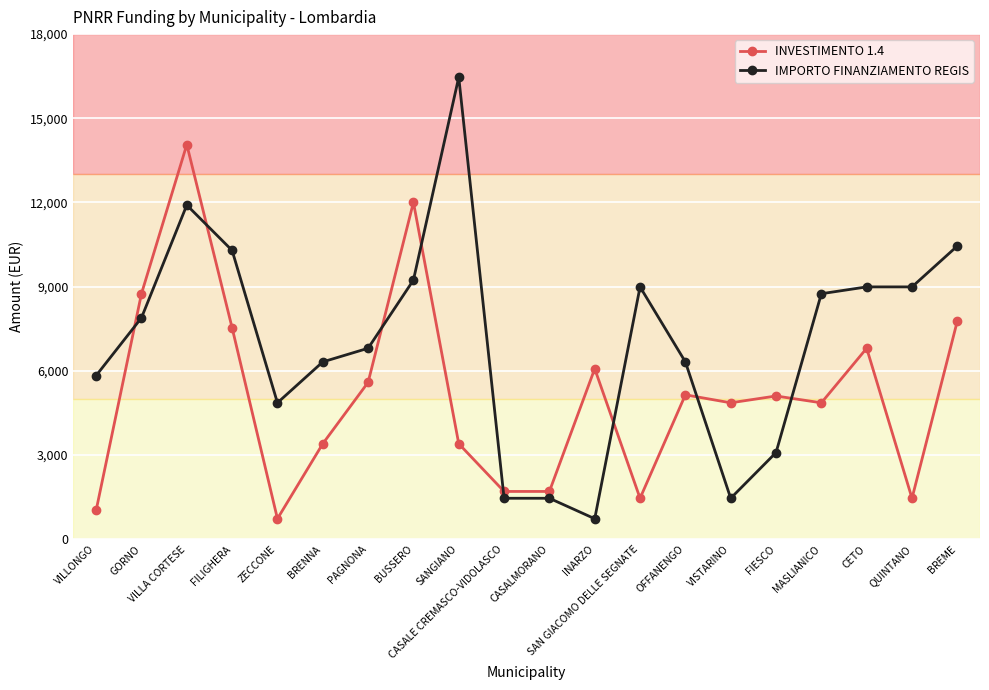

Is it true that IMPORTO FINANZIAMENTO REGIS equals 17491 at VILLA CORTESE?

False